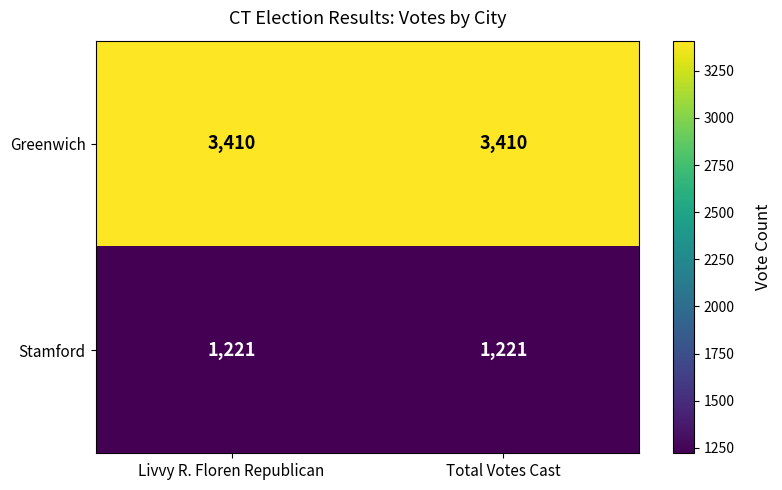

What is the spread (max minus min) of values at Livvy R. Floren Republican?

2189